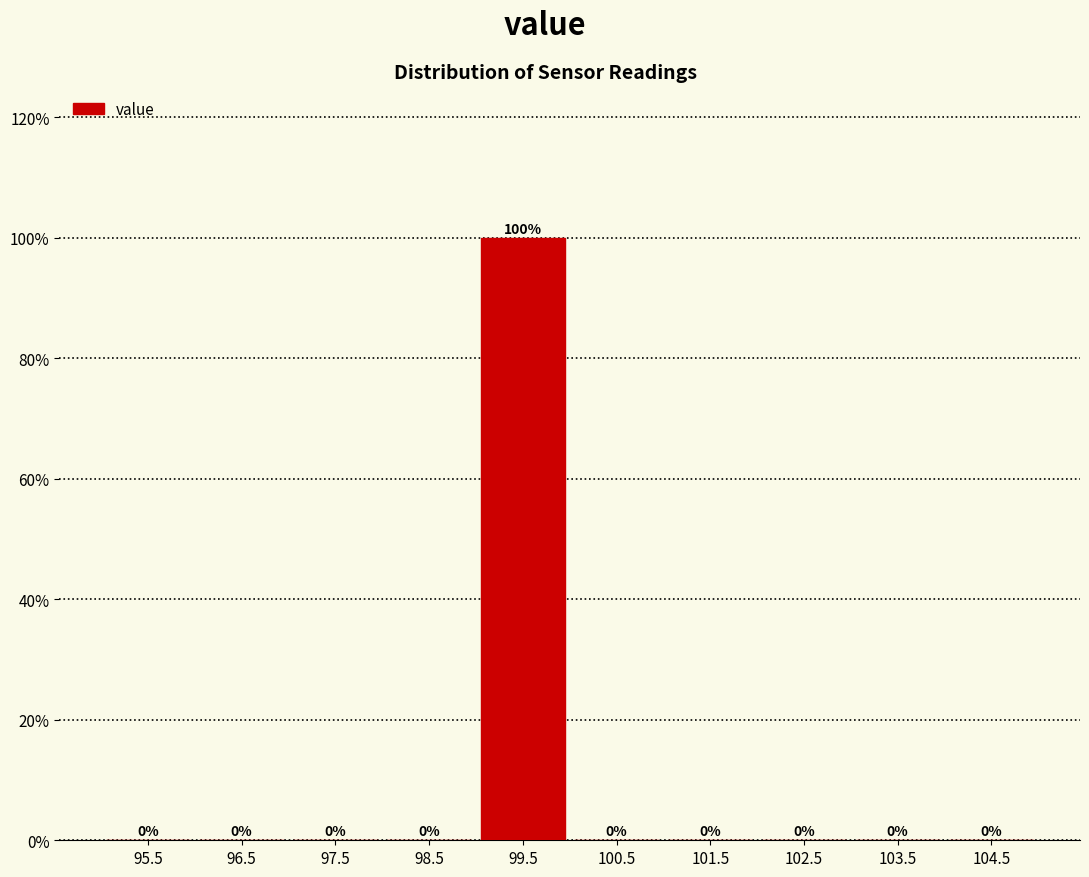

Reading left to right, list every bar in this chart as the range it spans on the x-axis followed by its height.

95 to 96: 0
96 to 97: 0
97 to 98: 0
98 to 99: 0
99 to 100: 100
100 to 101: 0
101 to 102: 0
102 to 103: 0
103 to 104: 0
104 to 105: 0